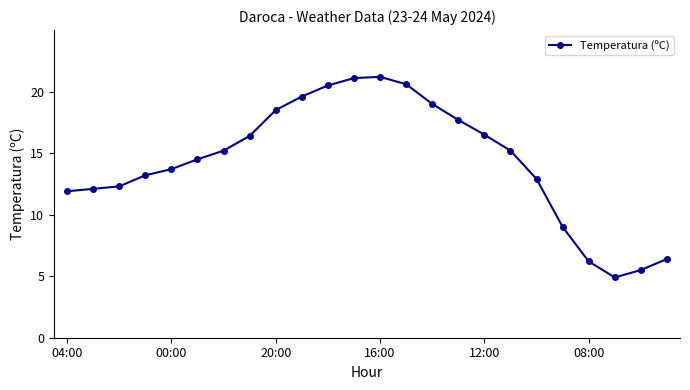

What is the maximum value shown in the chart?

21.2